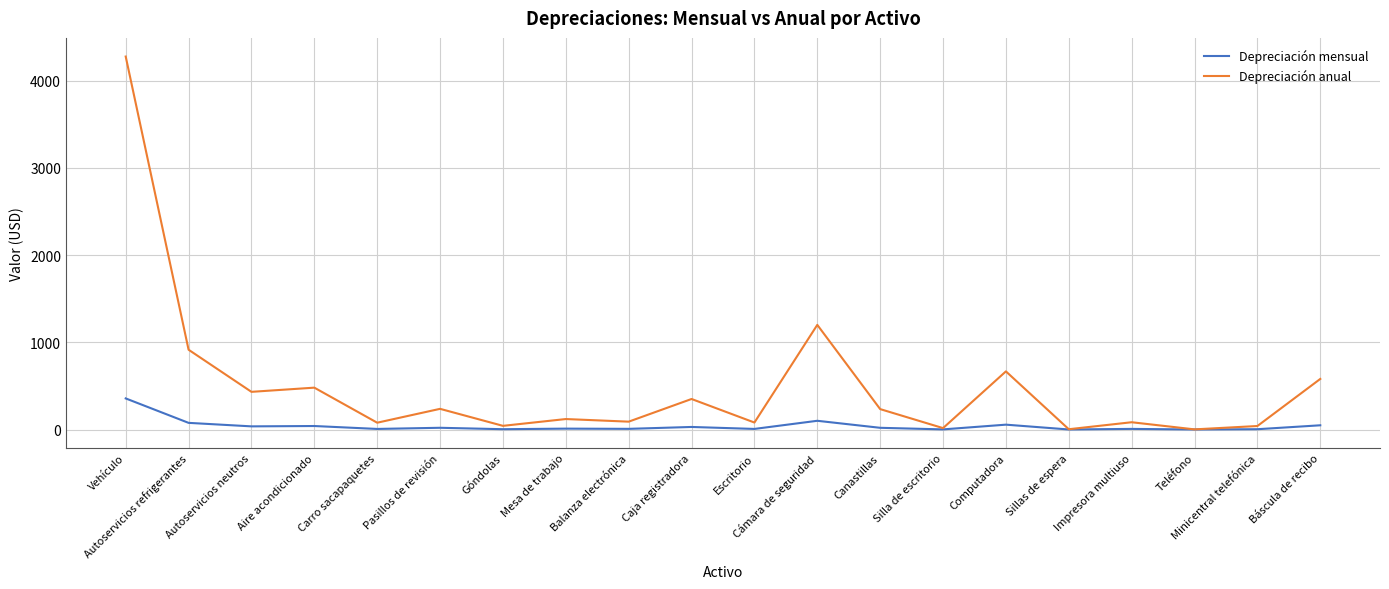

Rank the series by their average value, from highest to lowest.

Depreciación anual, Depreciación mensual